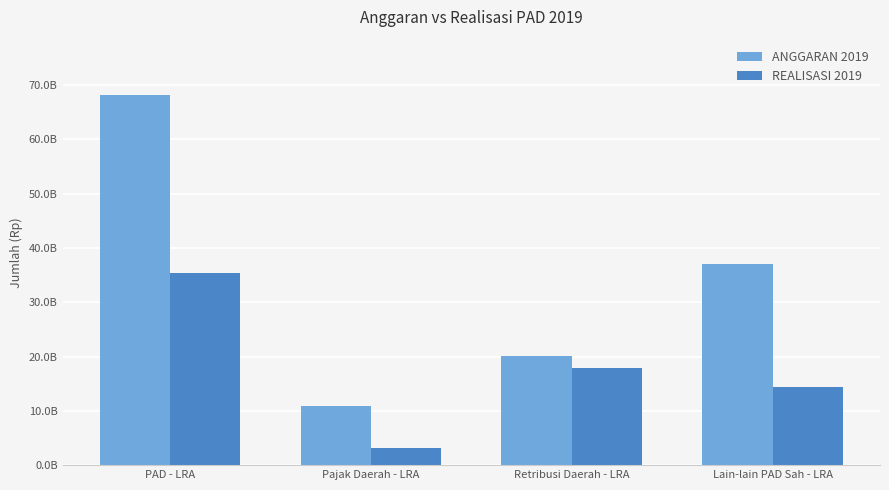

Where does the REALISASI 2019 series first go above 17931718828?

PAD - LRA